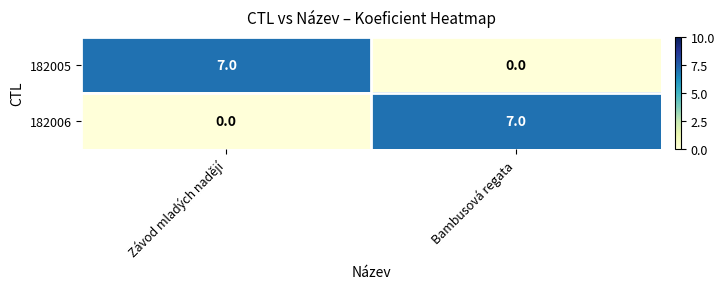

Where is 182006 nearest to the value 3?

Závod mladých nadějí